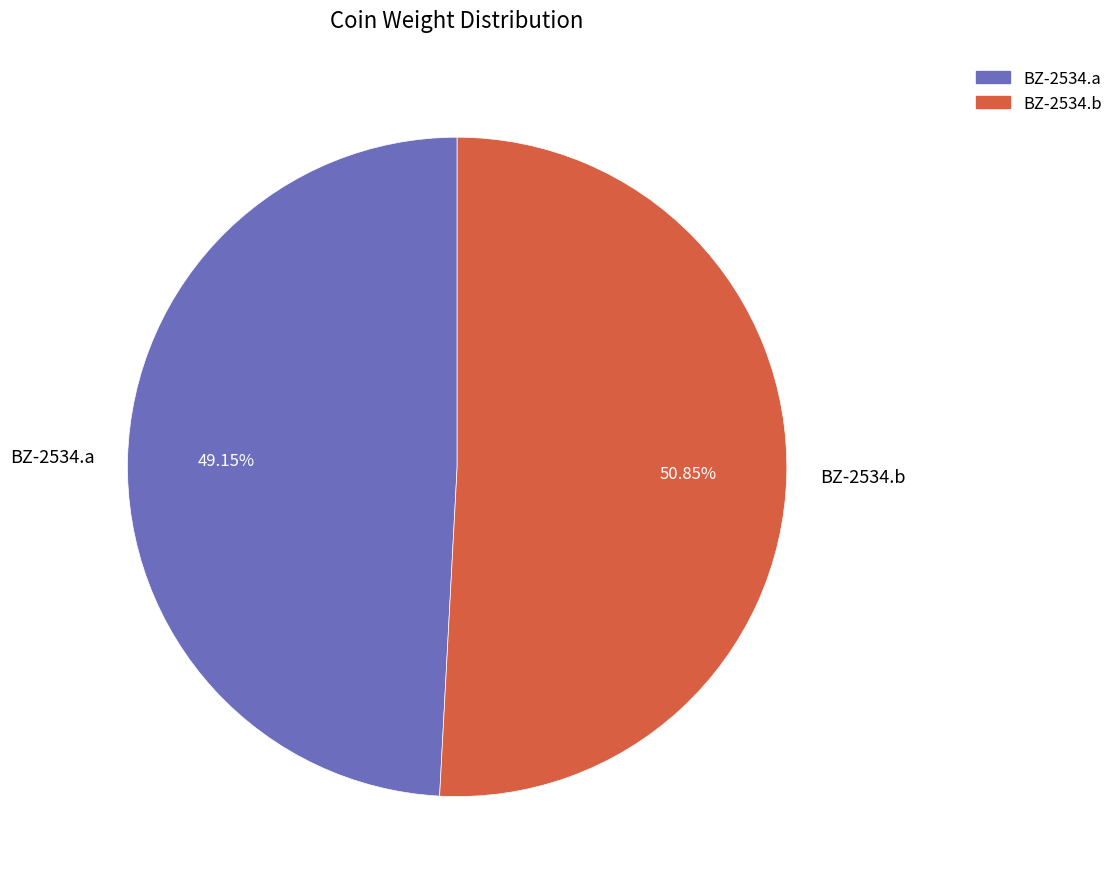

True or false: BZ-2534.b accounts for 51% of the total.

True